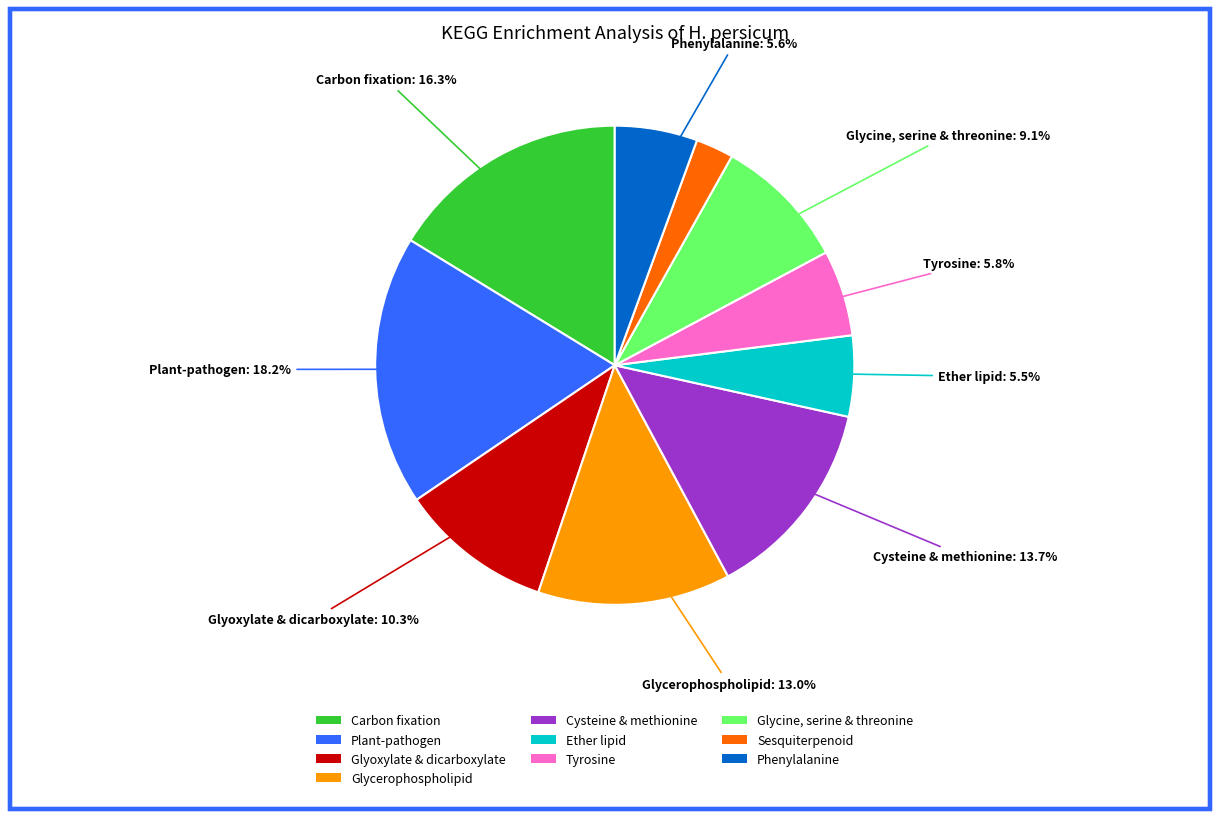

Is there a majority slice in this chart?

No